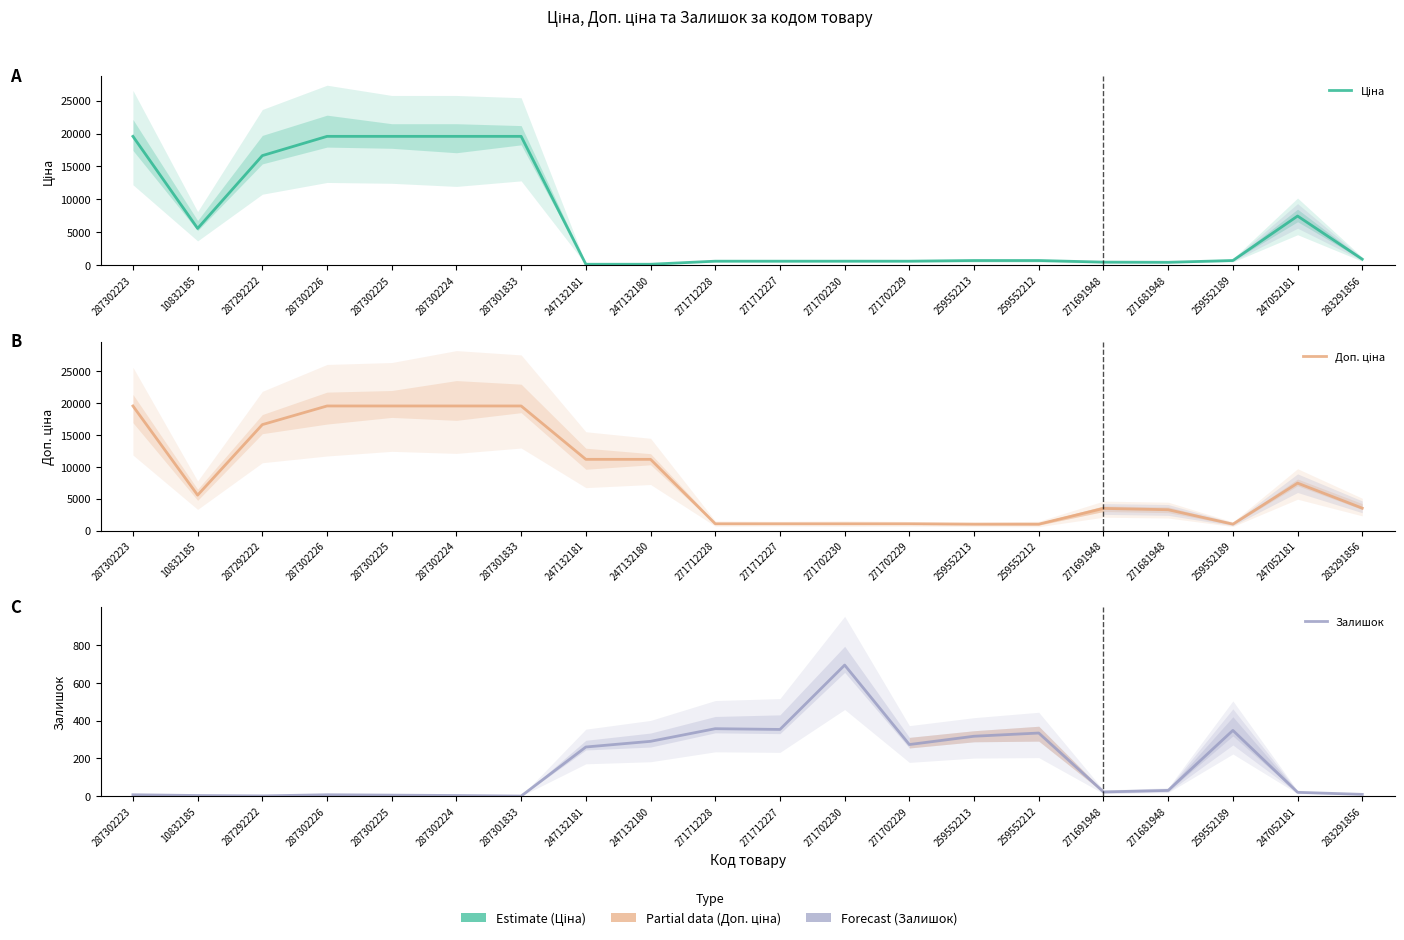

How many data points in Ціна are less than 679?

8